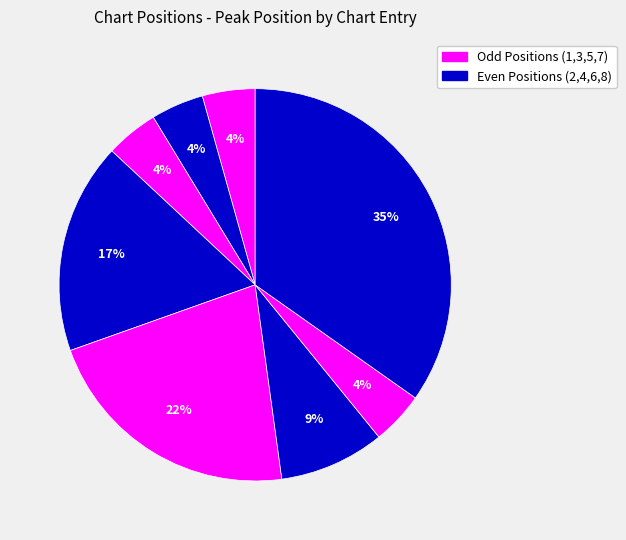

Count the number of slices in the pie.

8